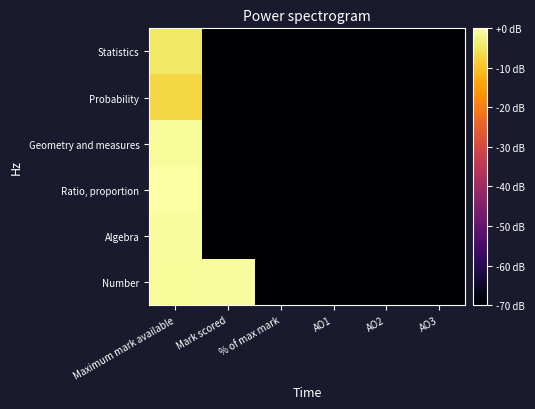

At which category is the sum across all series the highest?

Maximum mark available